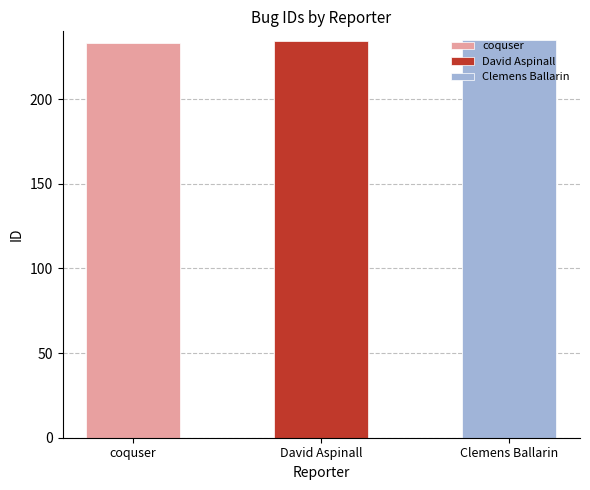

Does the chart contain any negative values?

No